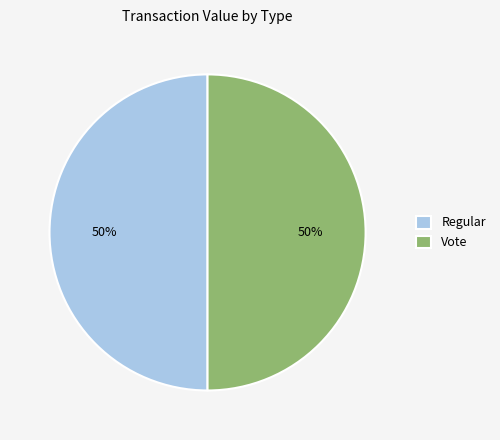

Do Regular and Vote together represent more than half of the pie?

Yes